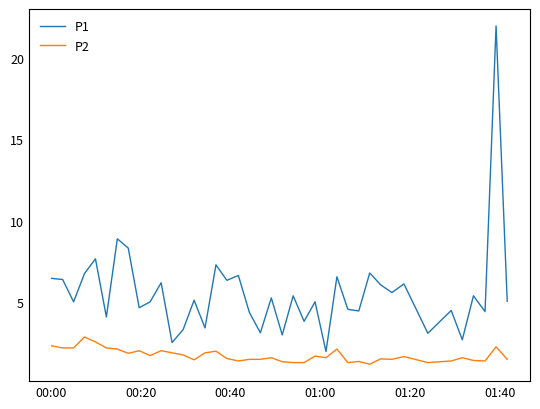

List the series in order of their peak value, lowest first.

P2, P1